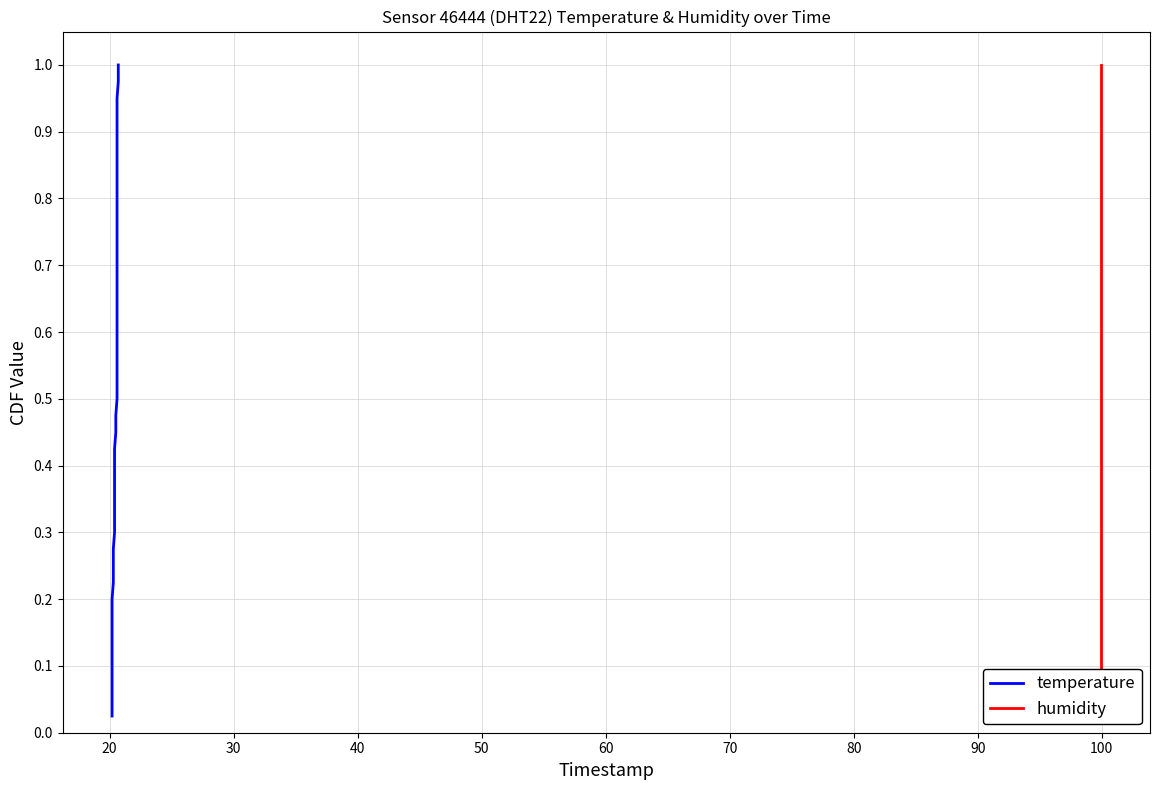

Reading left to right, extract all data points from this chart.

temperature: 0.0	0.1	0.1	0.1	0.1	0.1	0.2	0.2	0.2	0.2	0.3	0.3	0.3	0.3	0.4	0.4	0.4	0.5	0.5	0.5	0.5	0.6	0.6	0.6	0.6	0.7	0.7	0.7	0.7	0.8	0.8	0.8	0.8	0.8	0.9	0.9	0.9	0.9	1.0	1.0
humidity: 0.0	0.1	0.1	0.1	0.1	0.1	0.2	0.2	0.2	0.2	0.3	0.3	0.3	0.3	0.4	0.4	0.4	0.5	0.5	0.5	0.5	0.6	0.6	0.6	0.6	0.7	0.7	0.7	0.7	0.8	0.8	0.8	0.8	0.8	0.9	0.9	0.9	0.9	1.0	1.0